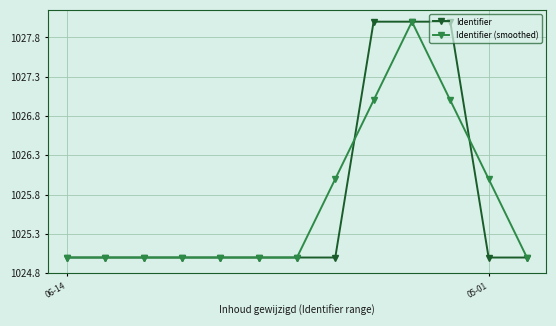

In Identifier, how many points are higher than both neighbors (excluding endpoints)?

1